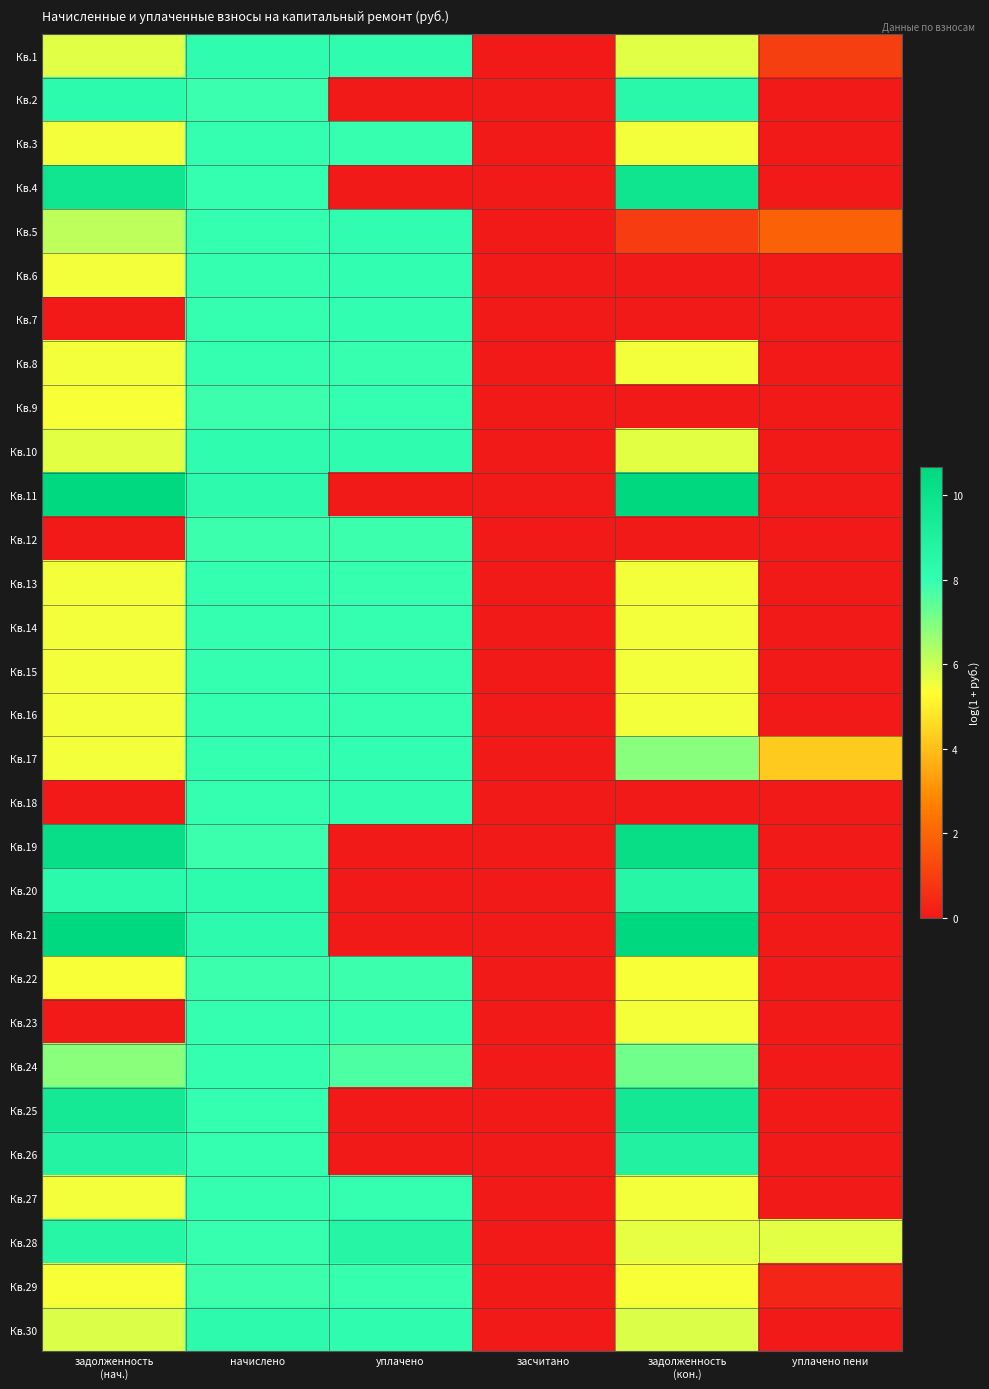

Between задолженность (нач.) and засчитано, which series saw the biggest shift?

Кв.11